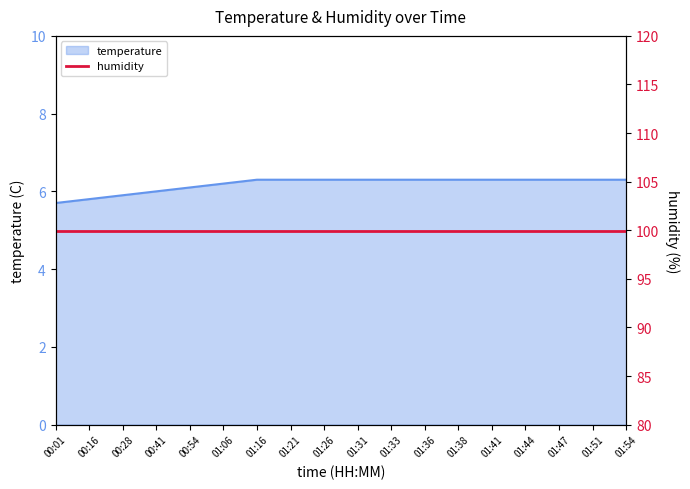

Does the chart have visible grid lines?

No